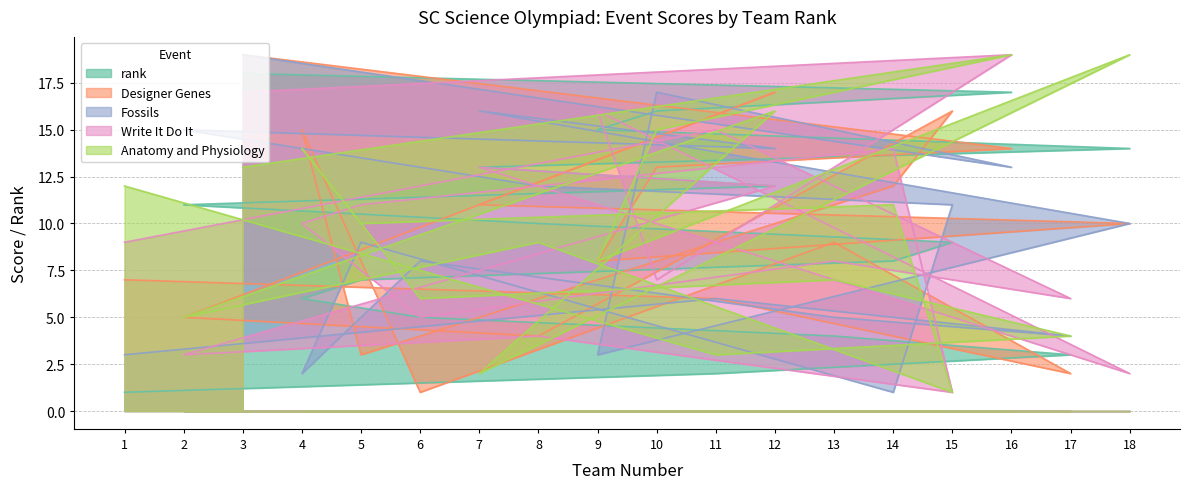

How many times do Designer Genes and rank cross each other?

10